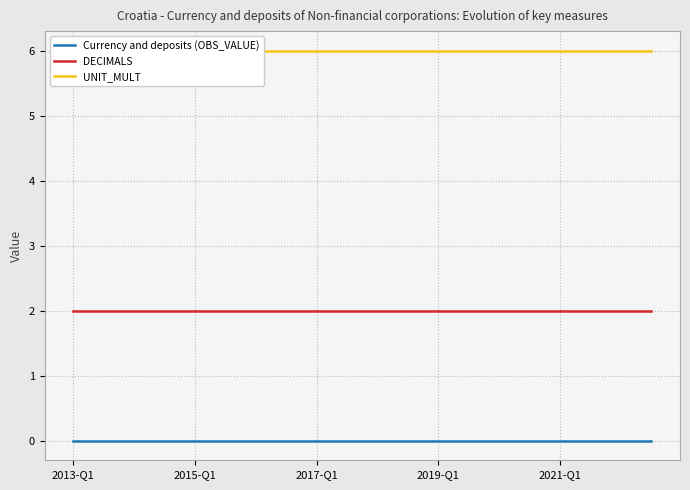

Which series has the largest range (max minus min)?

Currency and deposits (OBS_VALUE)